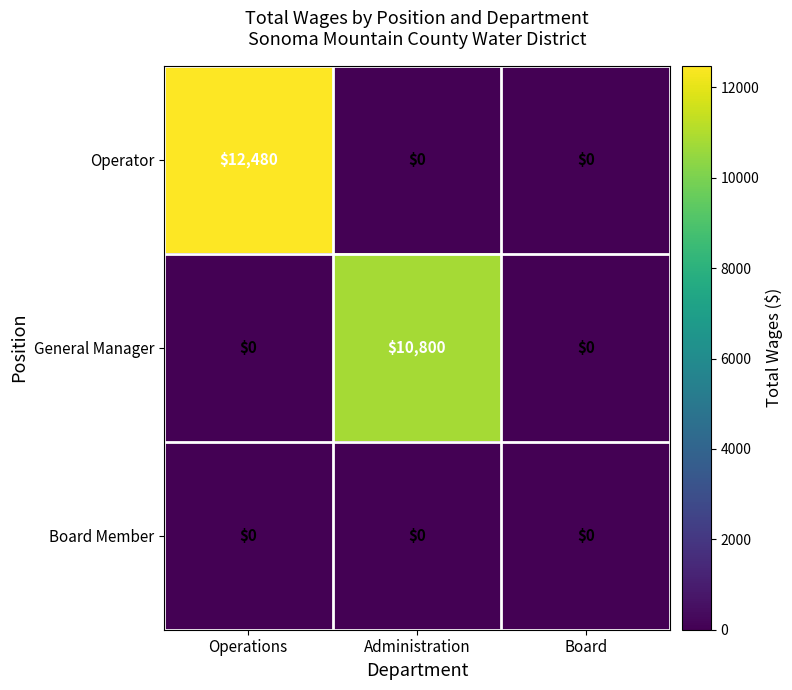

What is the difference between the maximum and minimum values in the Operator series?

12480